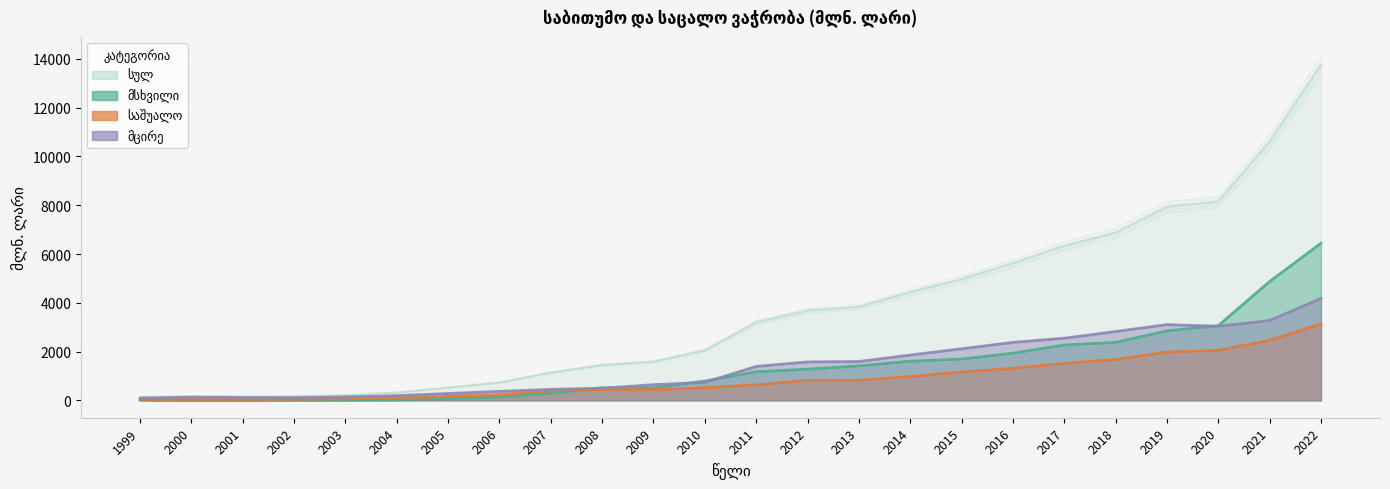

What is the total value across all series at 2006?

1477.4